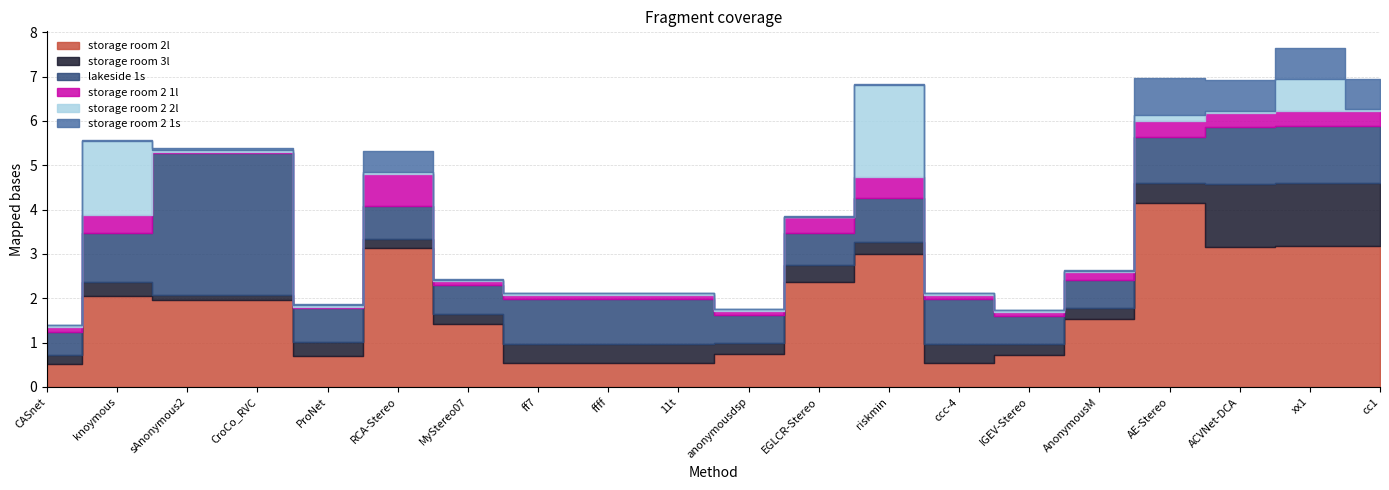

Between riskmin and cc1, which series saw the biggest shift?

storage room 2 2l